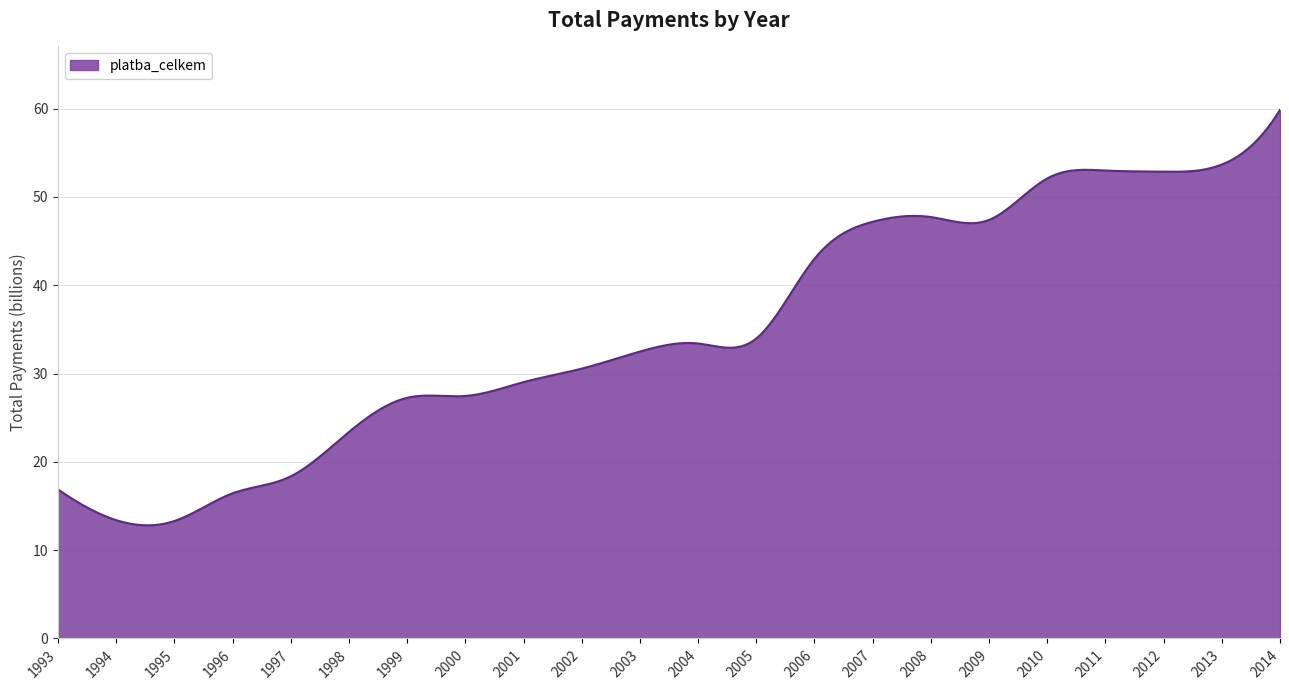

What is the difference between the maximum and minimum values?

47.1